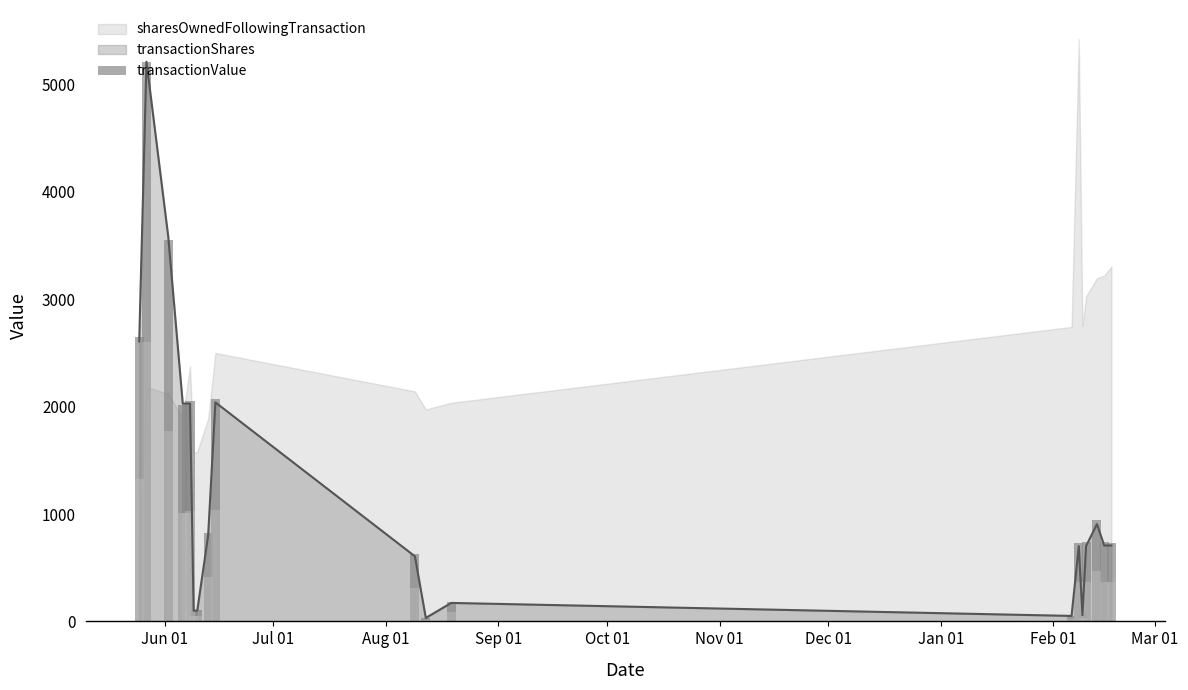

What is the sum of all values?

25453.6